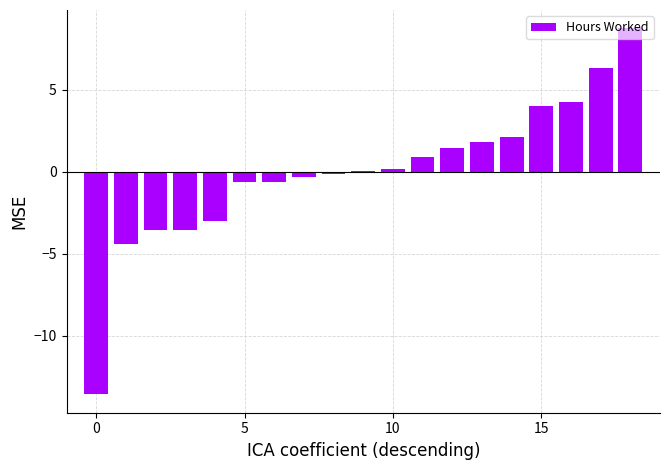

What is the maximum value shown in the chart?

8.7